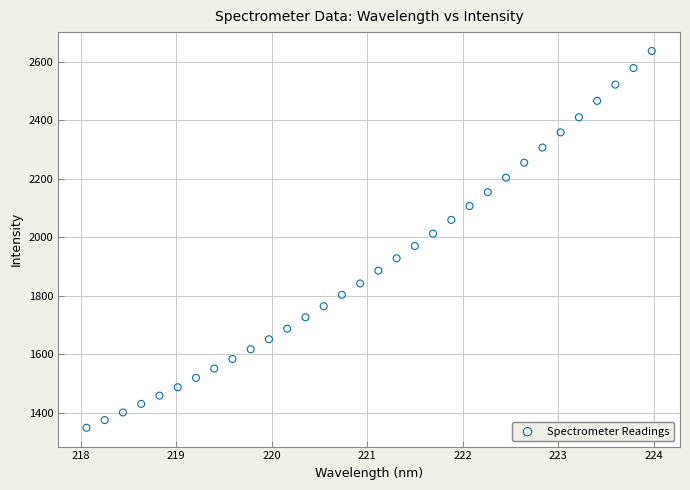

What is the range of Y values (max minus min)?

1287.8